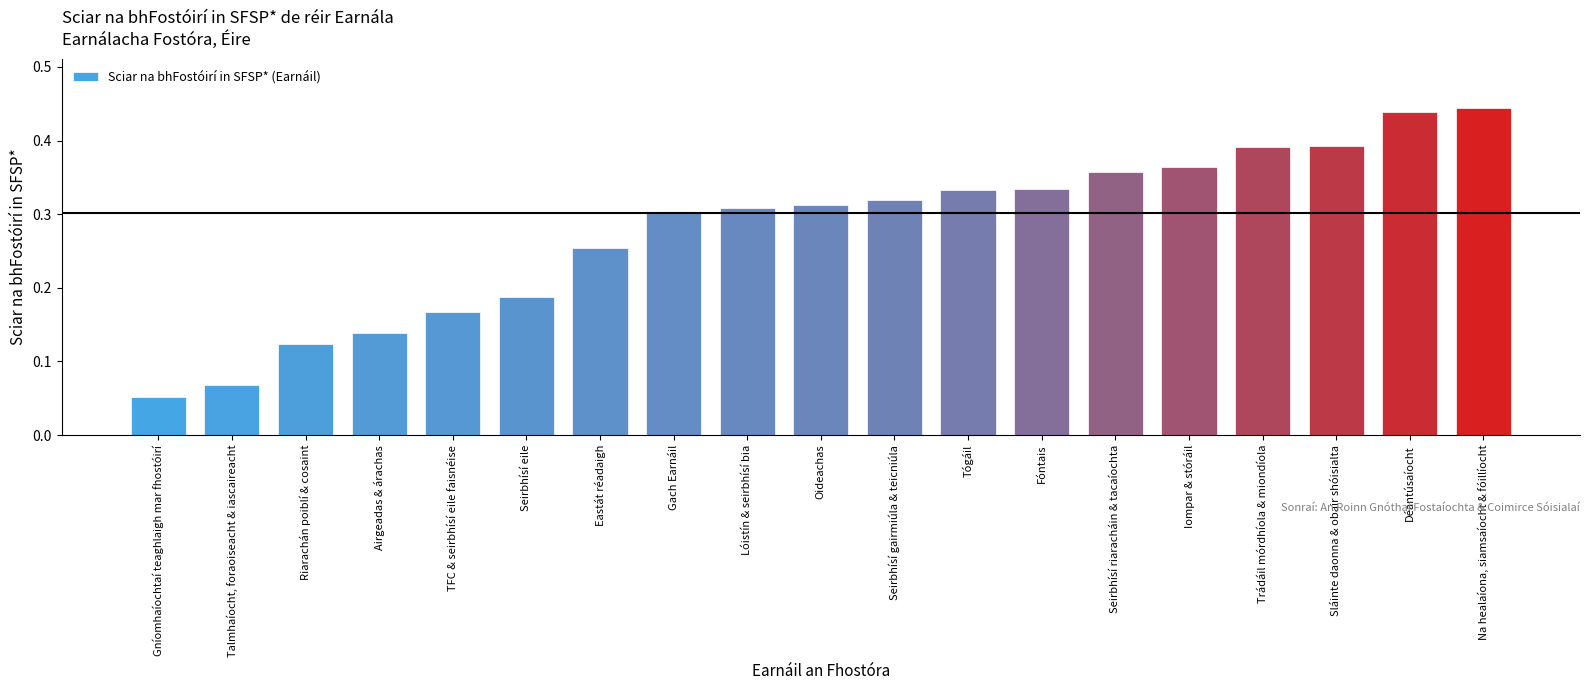

Does the chart contain any negative values?

No